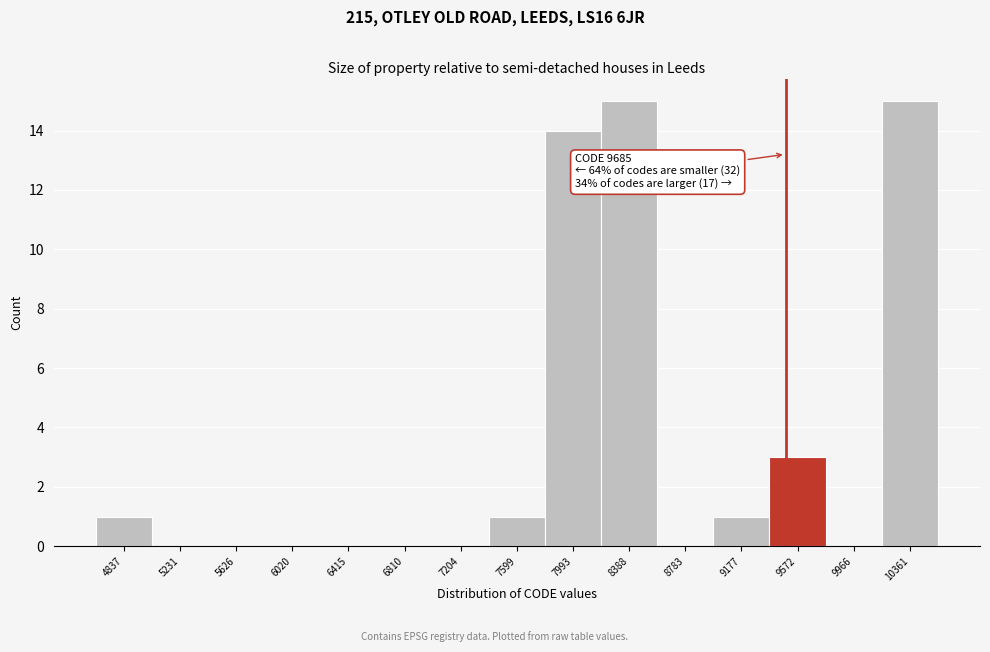

Reading left to right, transcribe all the data shown in this chart.

4837=1	5231=0	5626=0	6020=0	6415=0	6810=0	7204=0	7599=1	7993=14	8388=15	8783=0	9177=1	9572=3	9966=0	10361=15